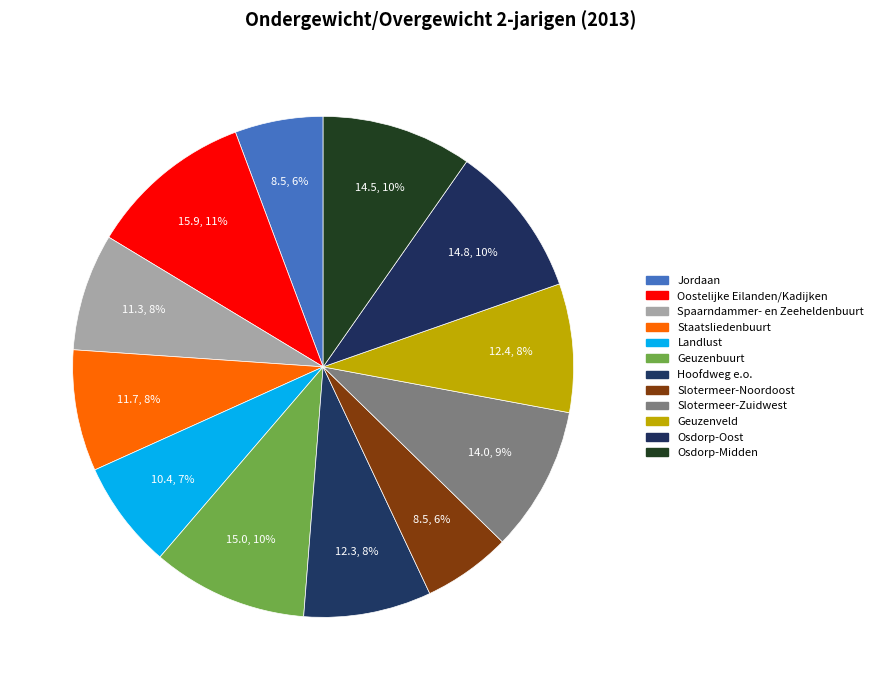

Approximately how many times larger is the value at Hoofdweg e.o. compared to Slotermeer-Zuidwest?

0.9